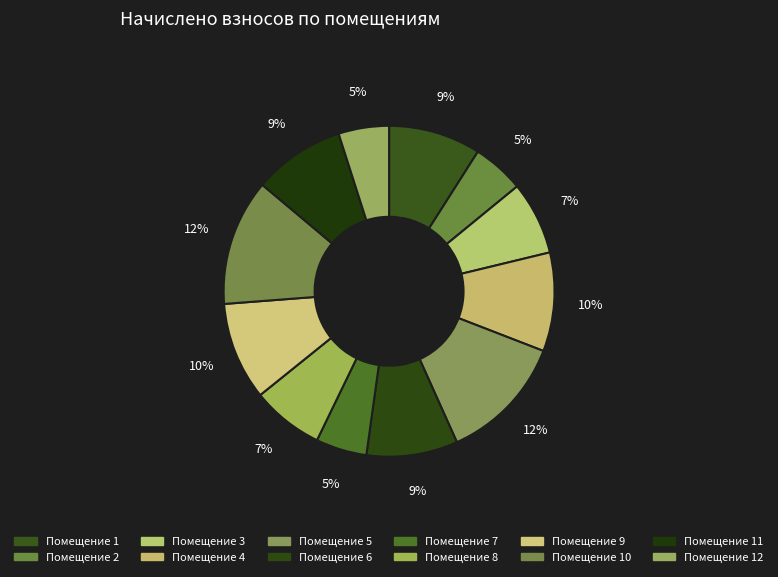

Rank the categories by value from highest to lowest.

5, 10, 4, 9, 1, 11, 6, 3, 8, 2, 7, 12